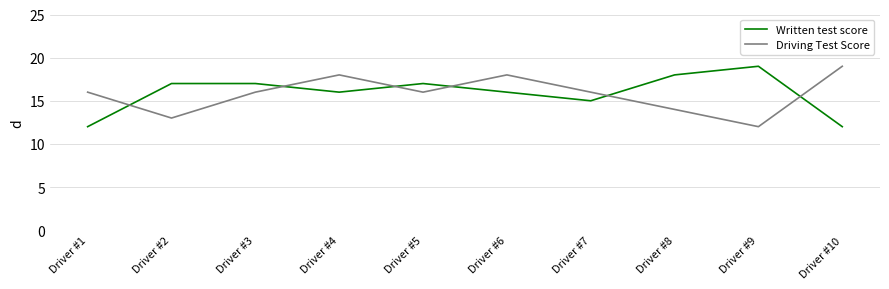

What is the average value of the Driving Test Score series?

16